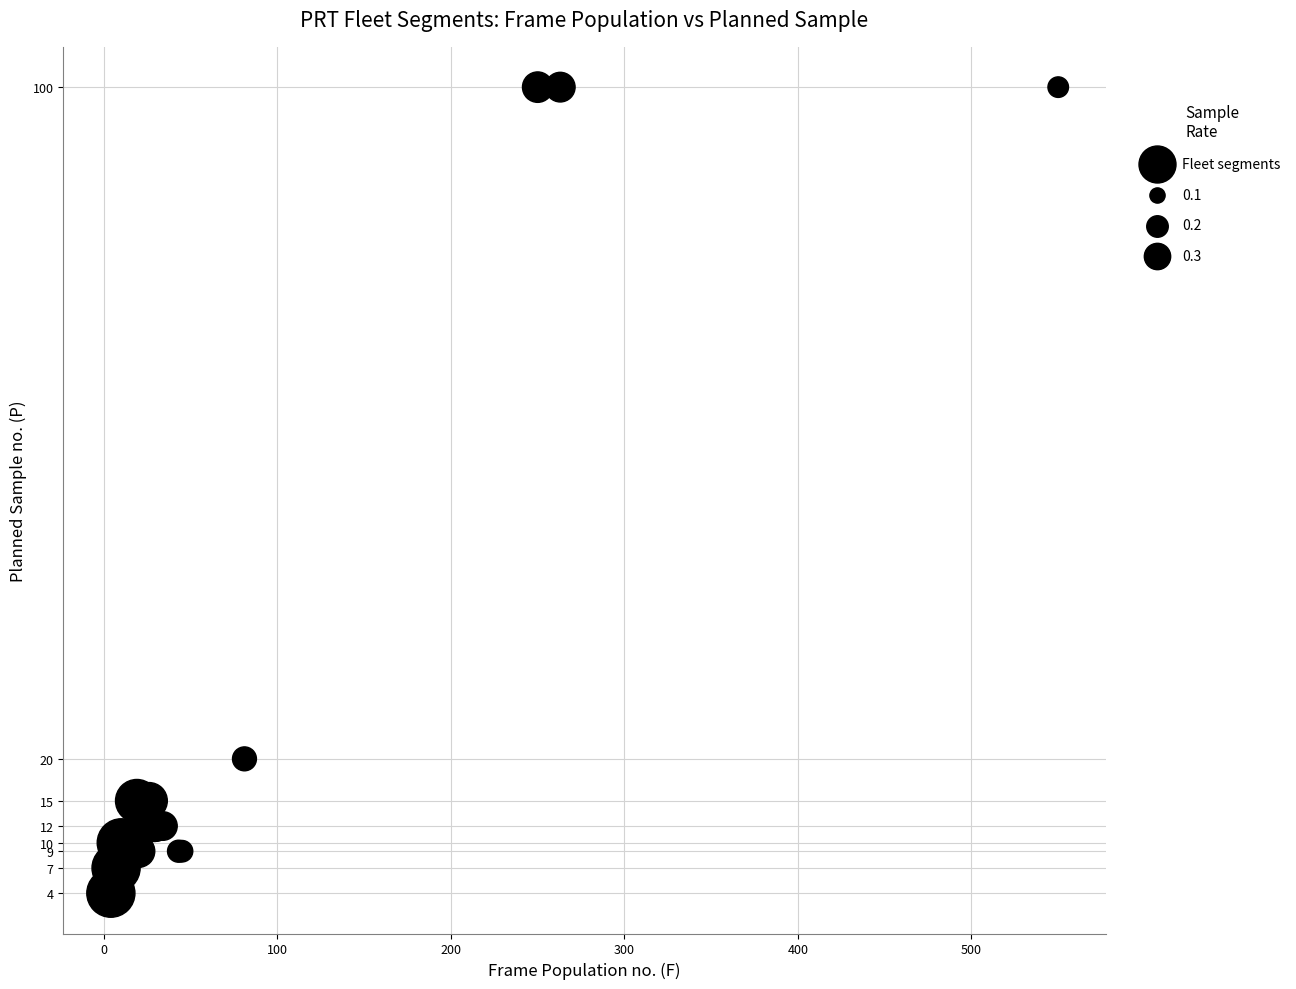

What Y value in the scatter plot is closest to 52?

20